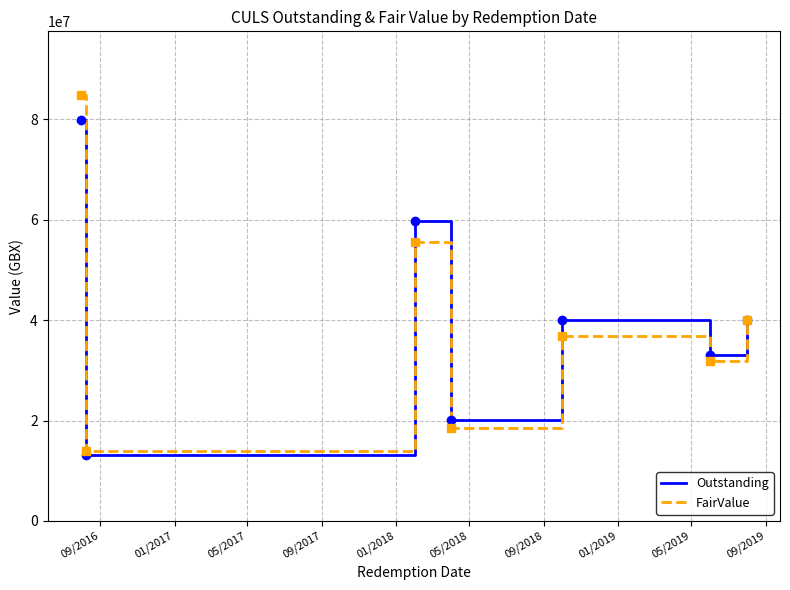

What is the minimum value shown in the chart?

13206146